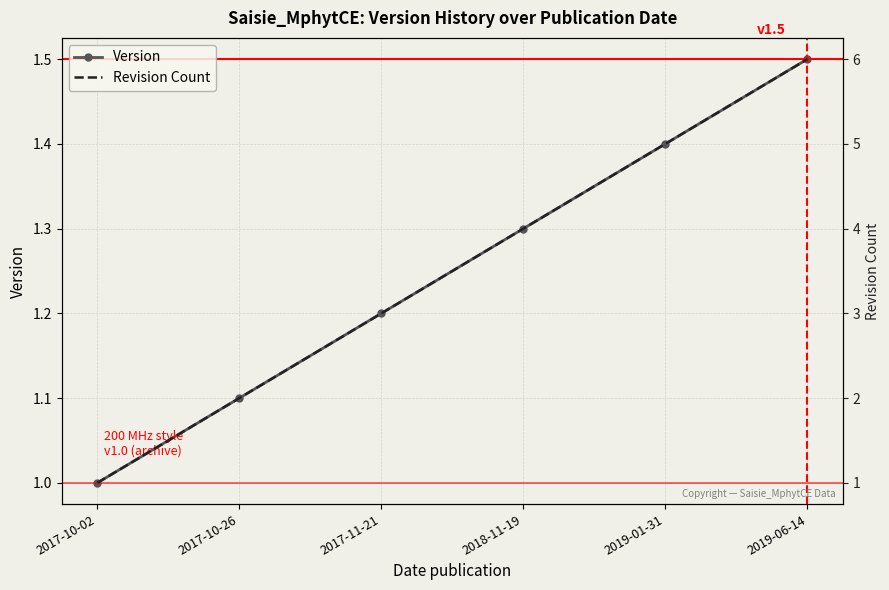

Count the Revision Count values in the range 2 to 5.

4